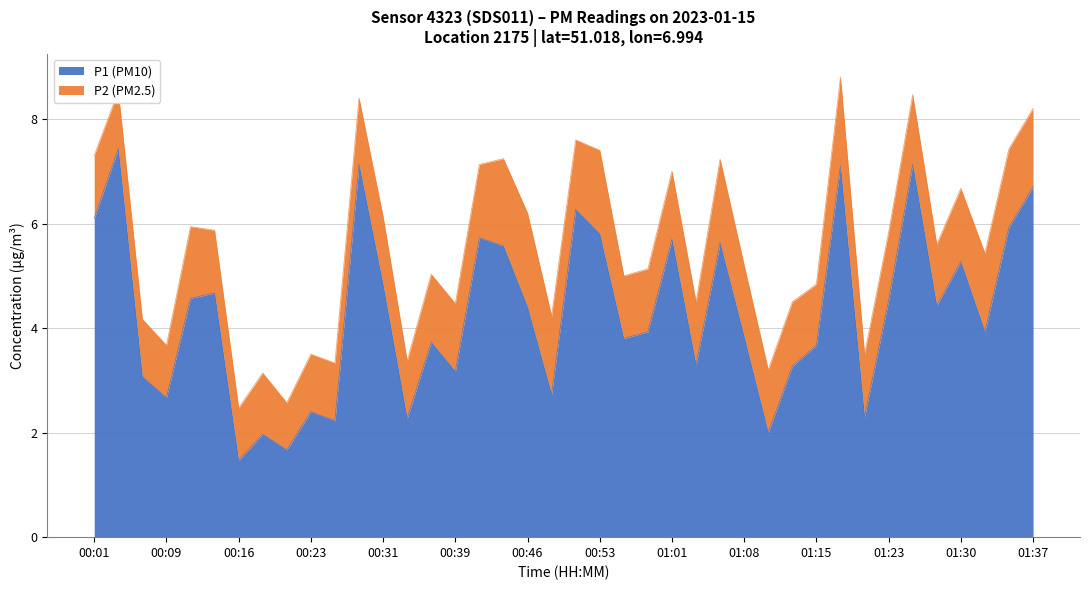

Reading right to left, what are all the values shown in this chart?

6.7	5.9	3.9	5.3	4.4	7.1	4.5	2.3	7.1	3.7	3.3	2.0	3.8	5.6	3.3	5.7	3.9	3.8	5.8	6.3	2.7	4.4	5.6	5.7	3.2	3.7	2.3	4.8	7.1	2.2	2.4	1.7	2.0	1.5	4.7	4.6	2.7	3.1	7.4	6.1